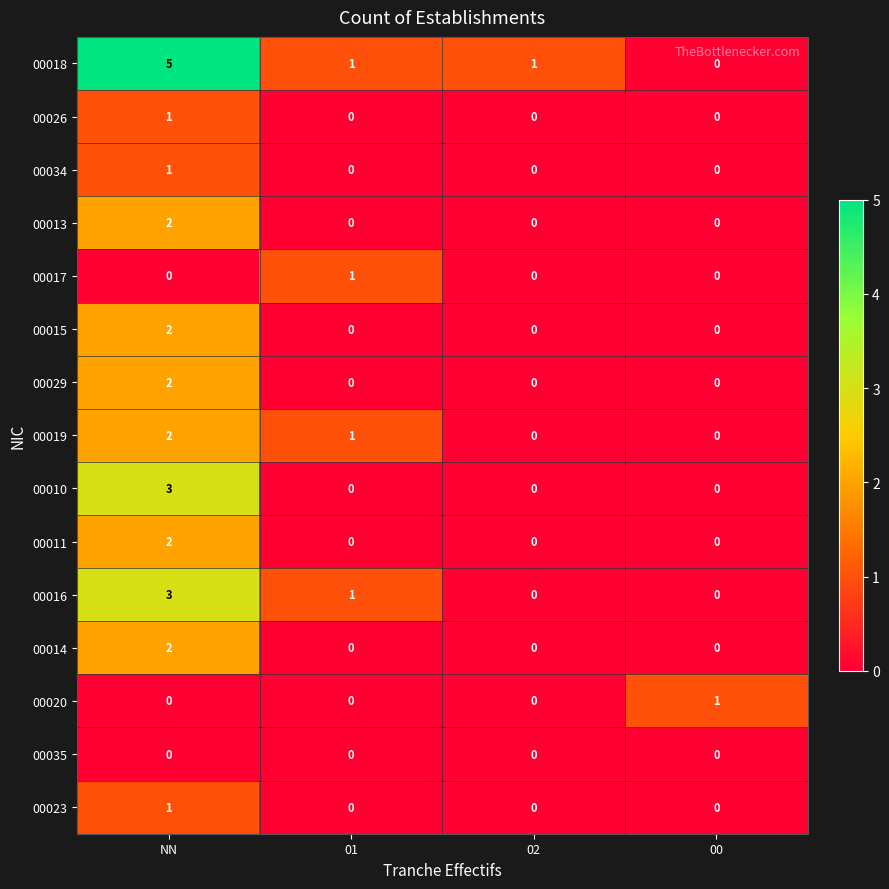

Which series has the largest range (max minus min)?

00018